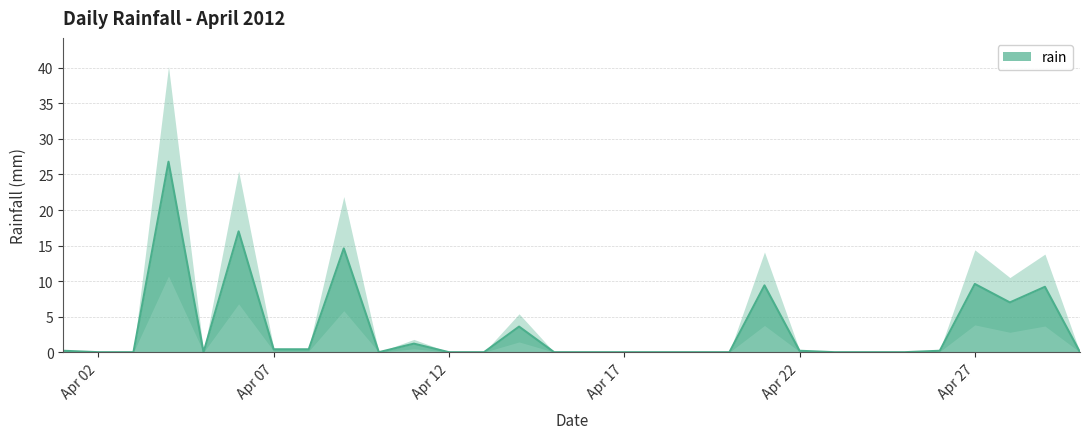

The value at 2012-04-30 is 17.7. True or false?

False